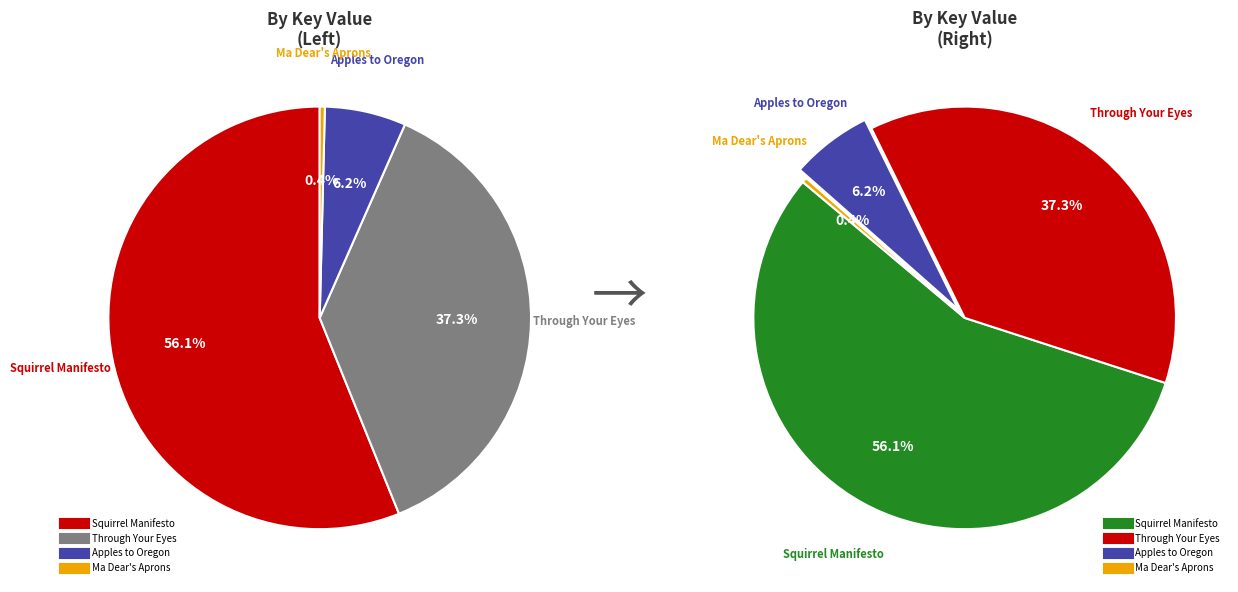

To the nearest percent, what portion does Apples to Oregon represent?

6%